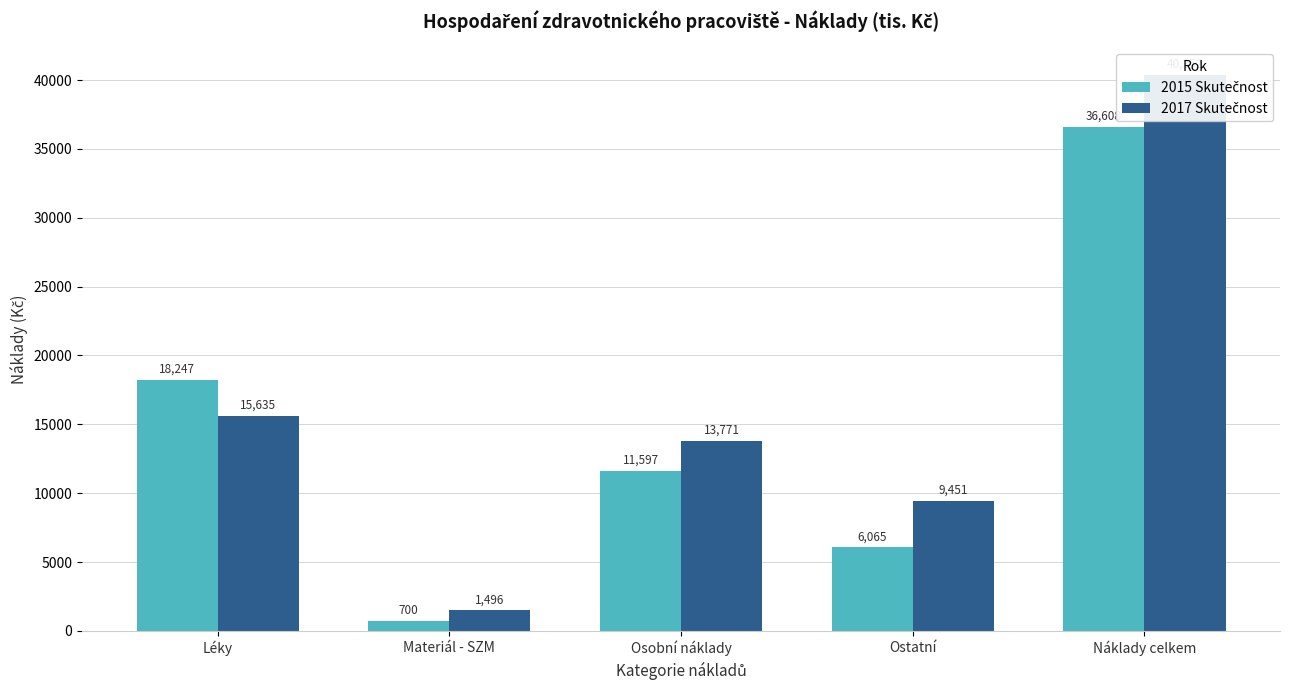

Which series changed the most between Léky and Osobní náklady?

2015 Skutečnost